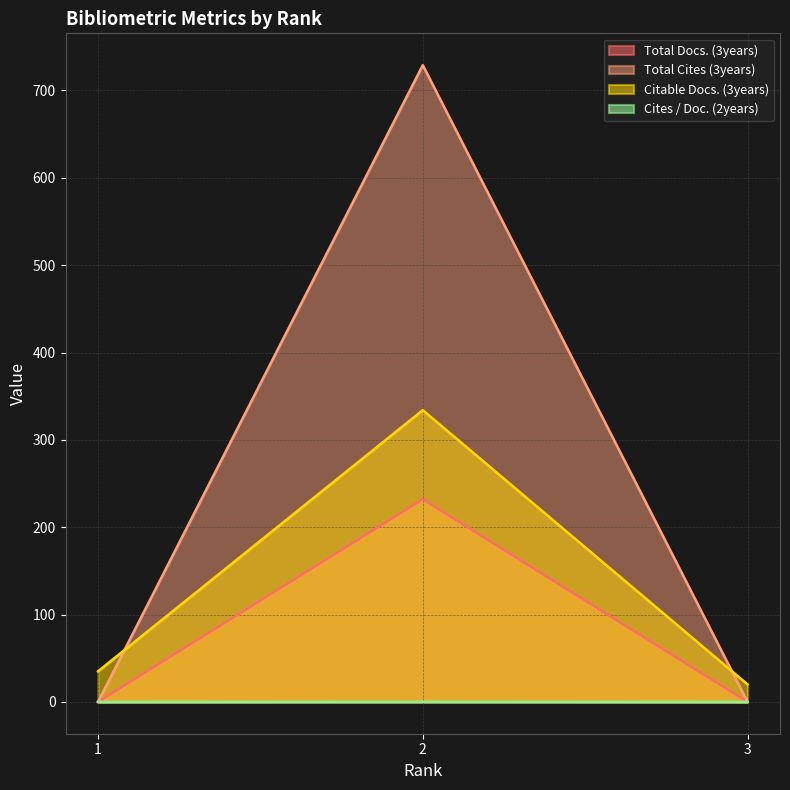

Does the chart have visible grid lines?

Yes